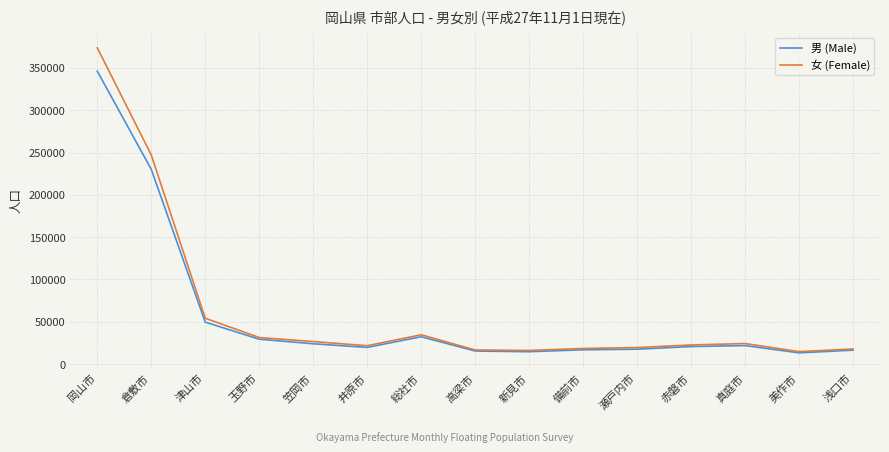

Where is the first local maximum for 女 (Female)?

総社市